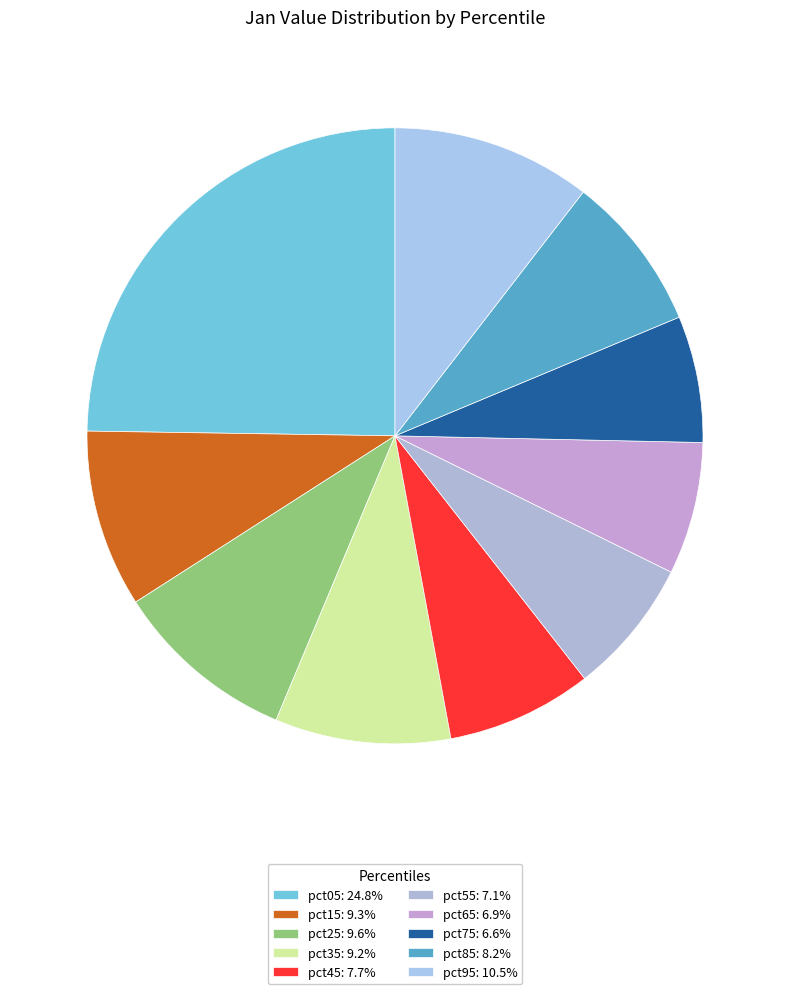

To the nearest percent, what is the difference between the largest and smallest slice percentages?

18%